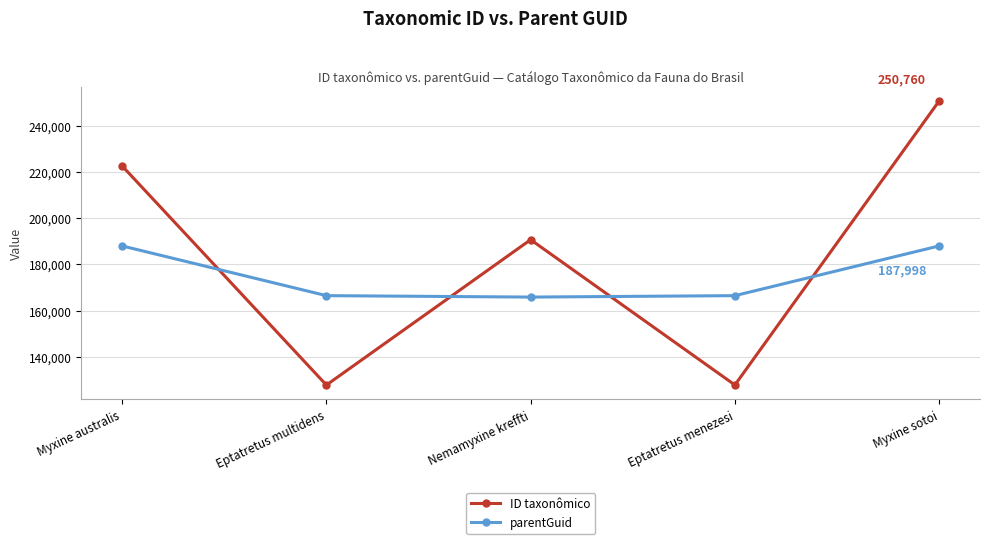

Where does the ID taxonômico series first go above 190694?

Myxine australis